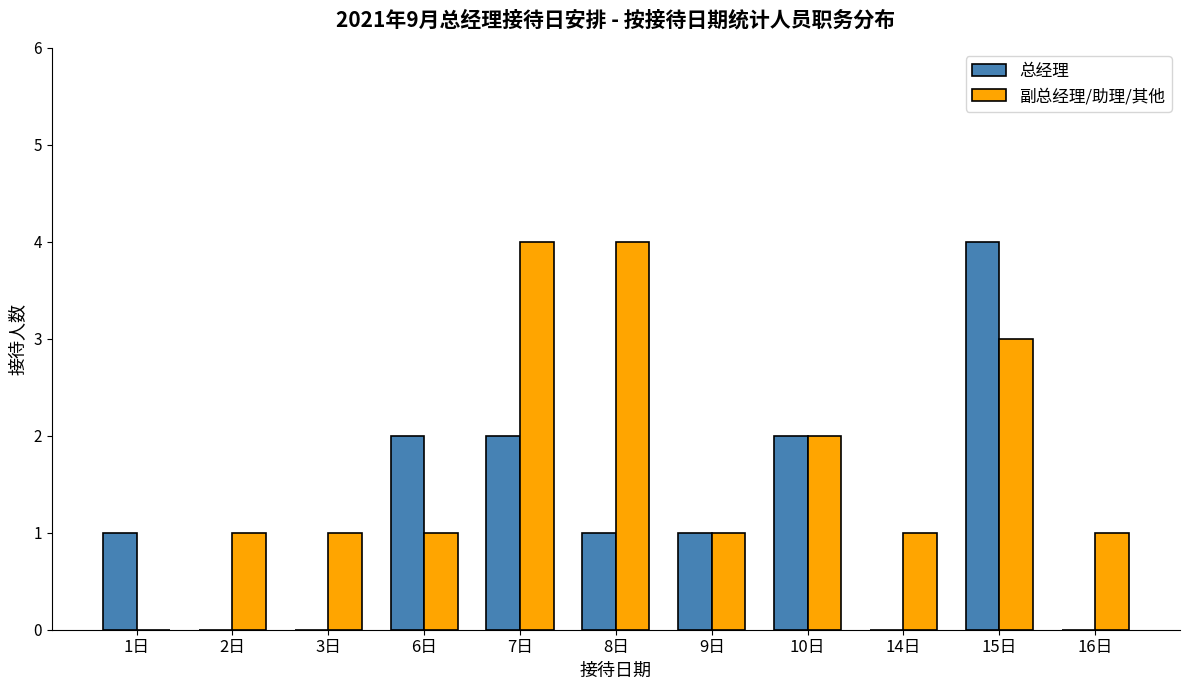

How many series are shown in this chart?

2